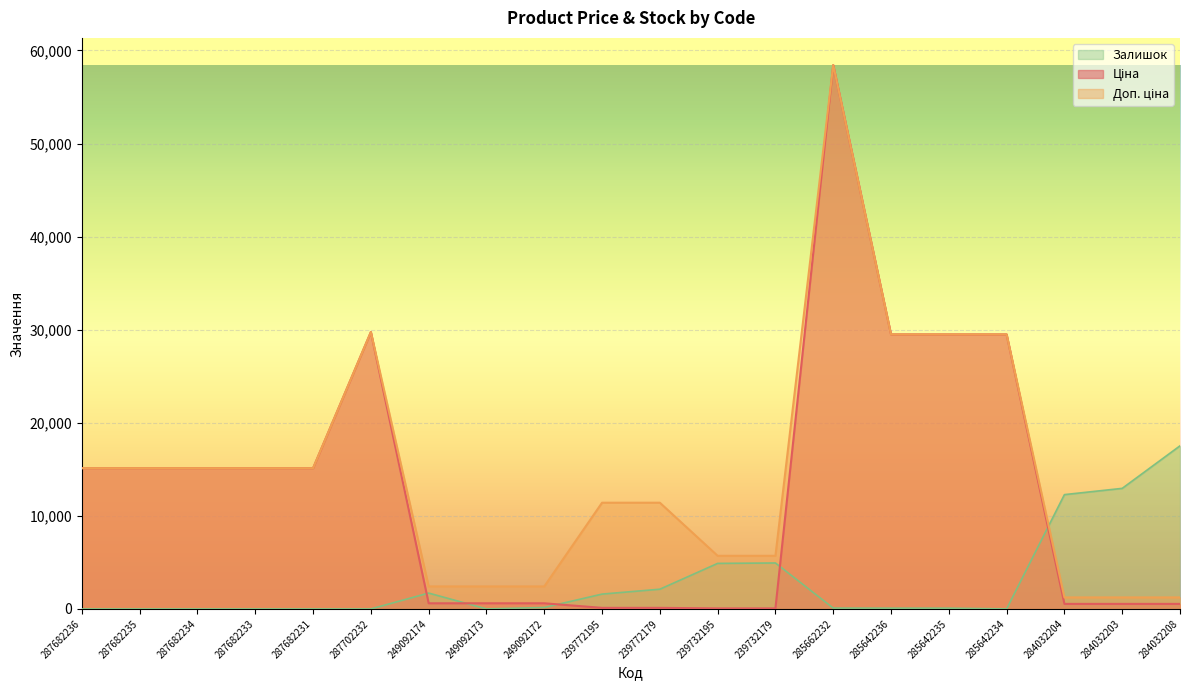

At which category does the chart reach its minimum across all series?

287682236